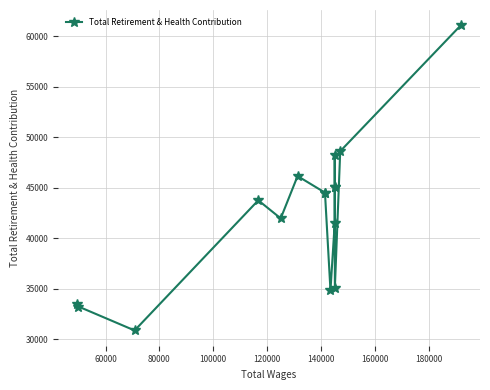

True or false: there are more than 2 points higher than both neighbors.

True